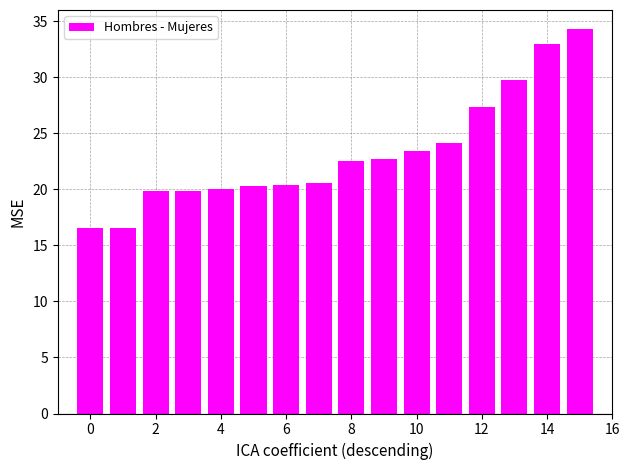

What is the maximum value shown in the chart?

34.3